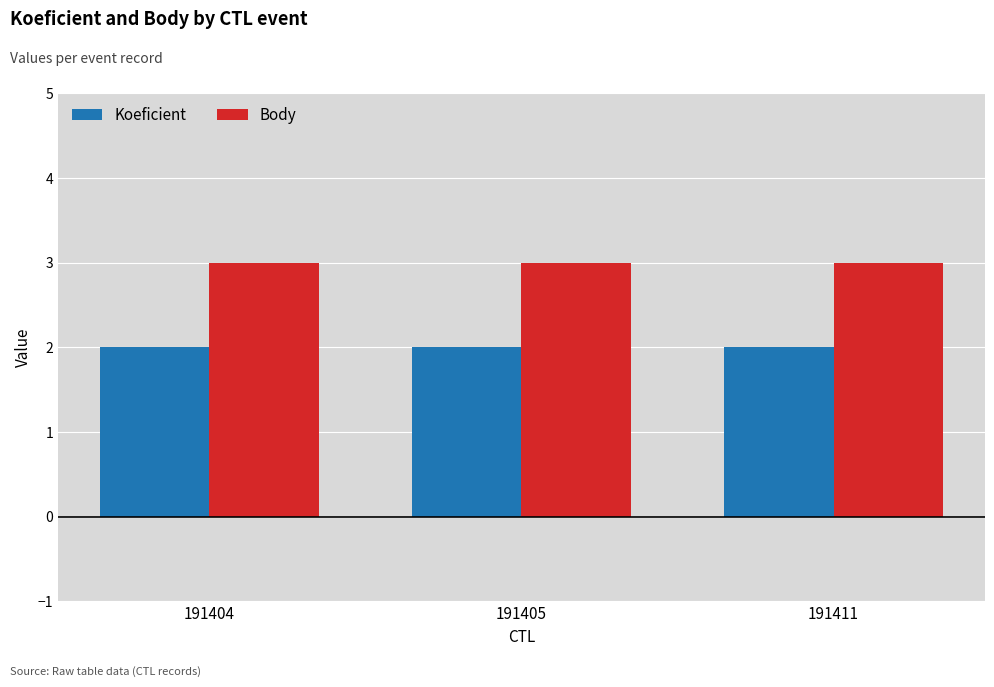

What is the greatest value displayed?

3